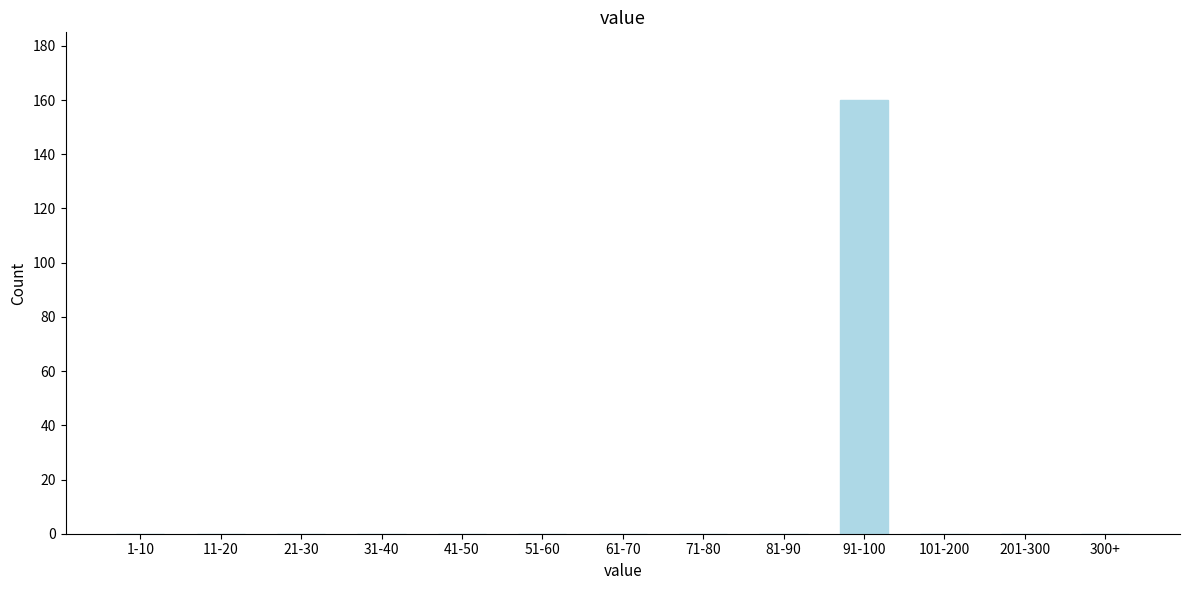

Reading left to right, transcribe all the data shown in this chart.

1-10=0	11-20=0	21-30=0	31-40=0	41-50=0	51-60=0	61-70=0	71-80=0	81-90=0	91-100=160	101-200=0	201-300=0	300+=0